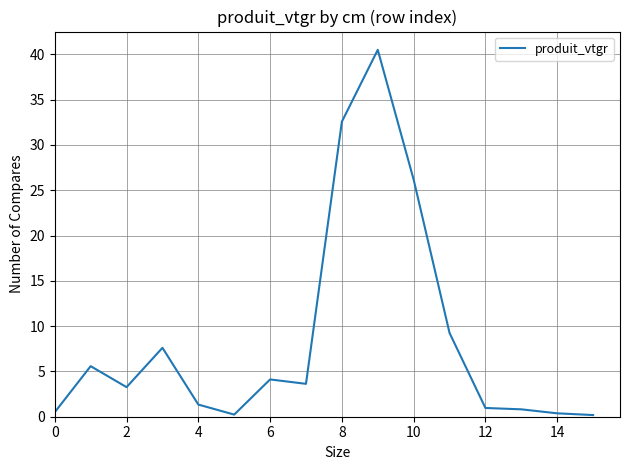

What is the greatest value displayed?

40.5